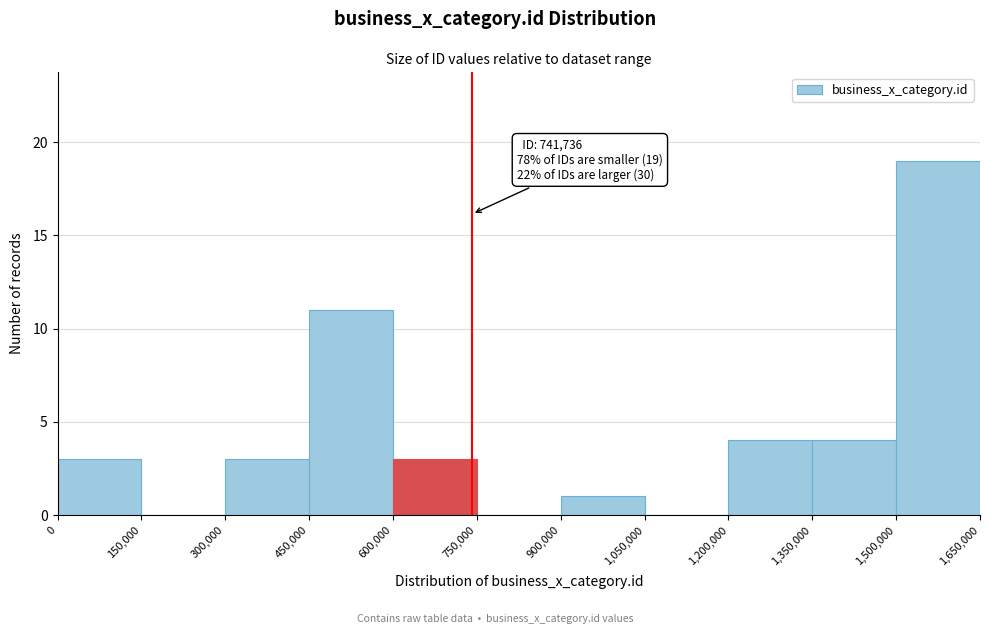

Over which range of the x-axis is the bar tallest?

1,500,000 to 1,650,000